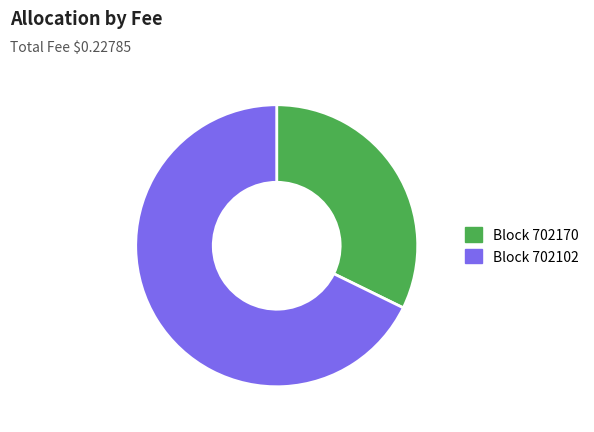

Count the number of slices in the pie.

2